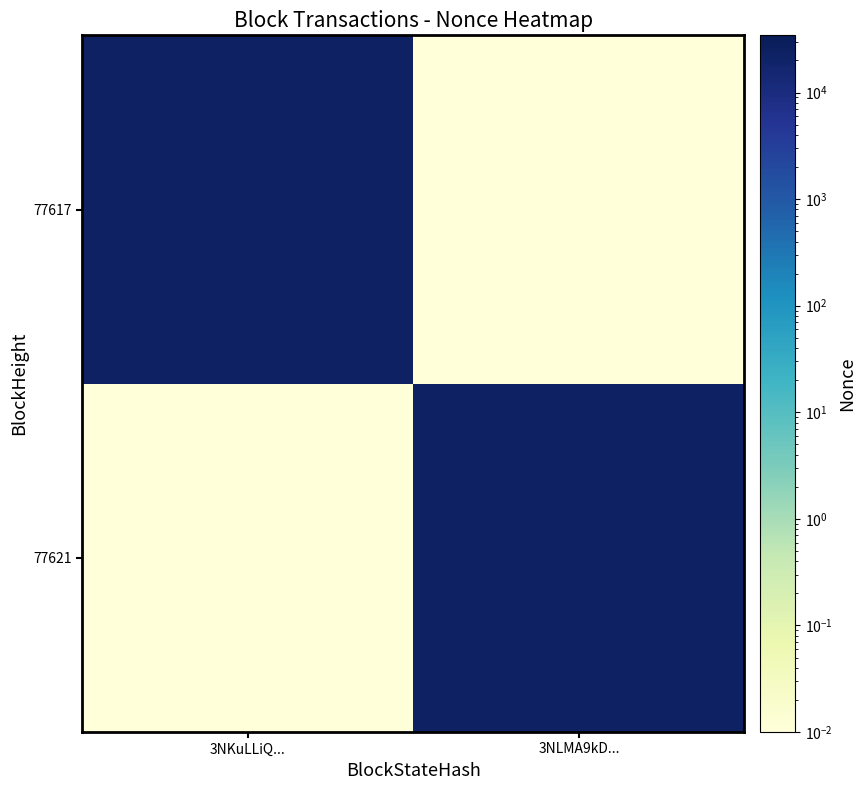

At which category is the sum across all series the highest?

3NKuLLiQ...